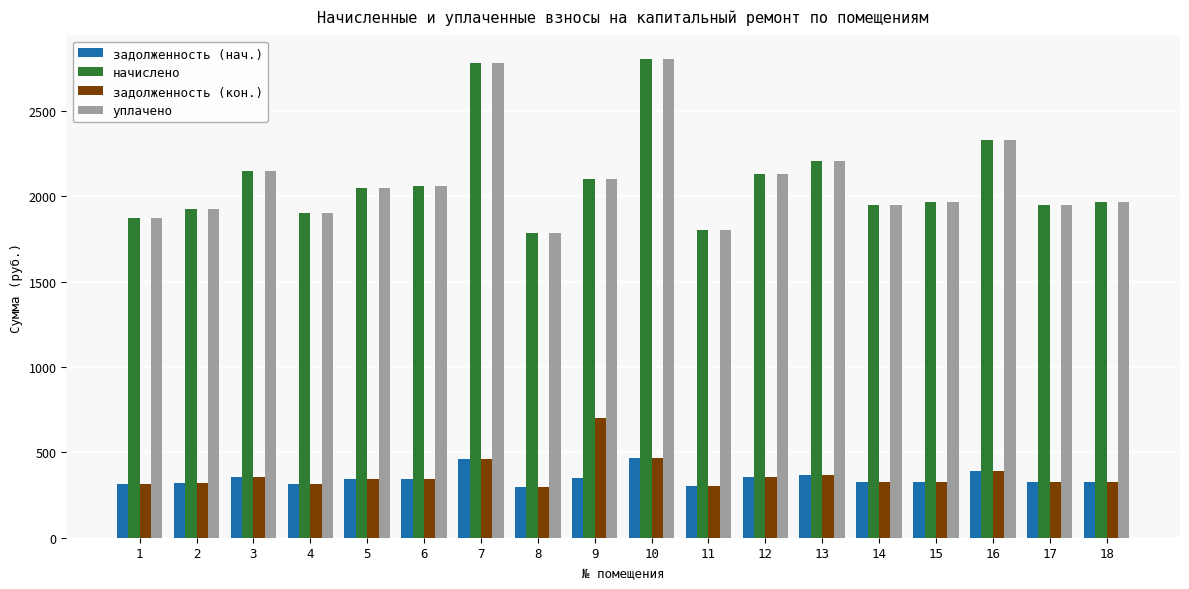

Is it true that задолженность (кон.) equals 534.6 at 1?

False